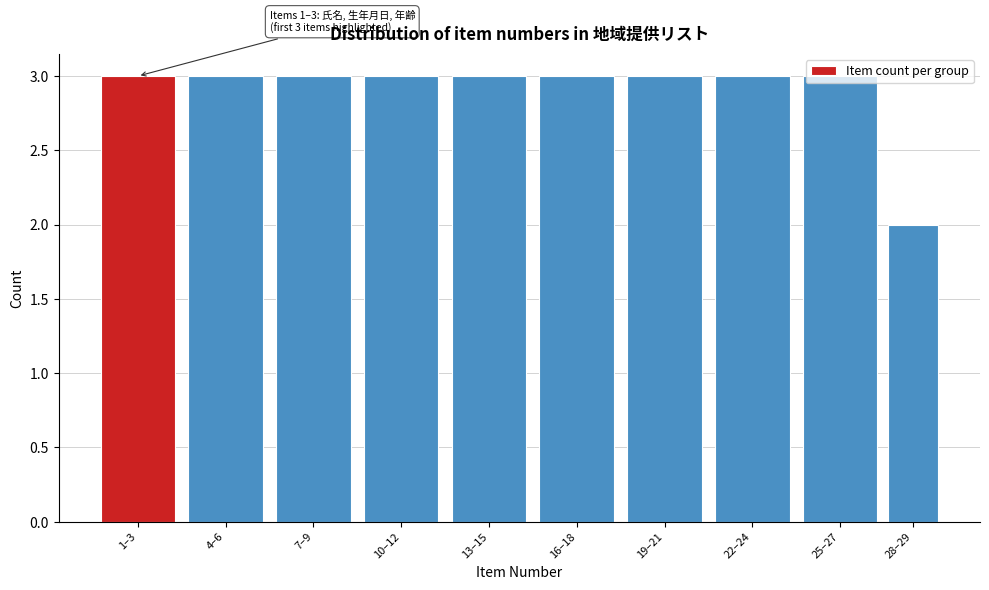

Which label corresponds to the smallest value in the chart?

28–29